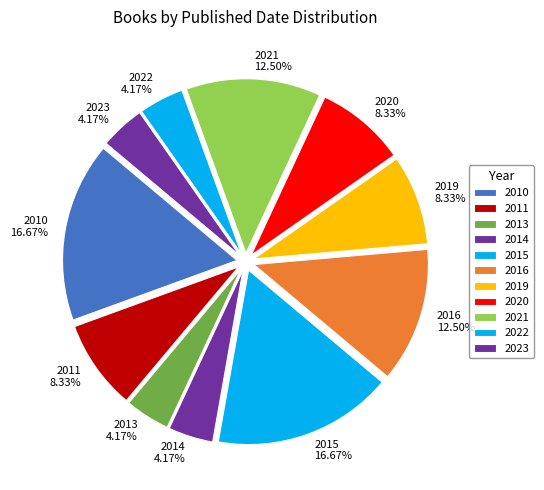

Is there a majority slice in this chart?

No